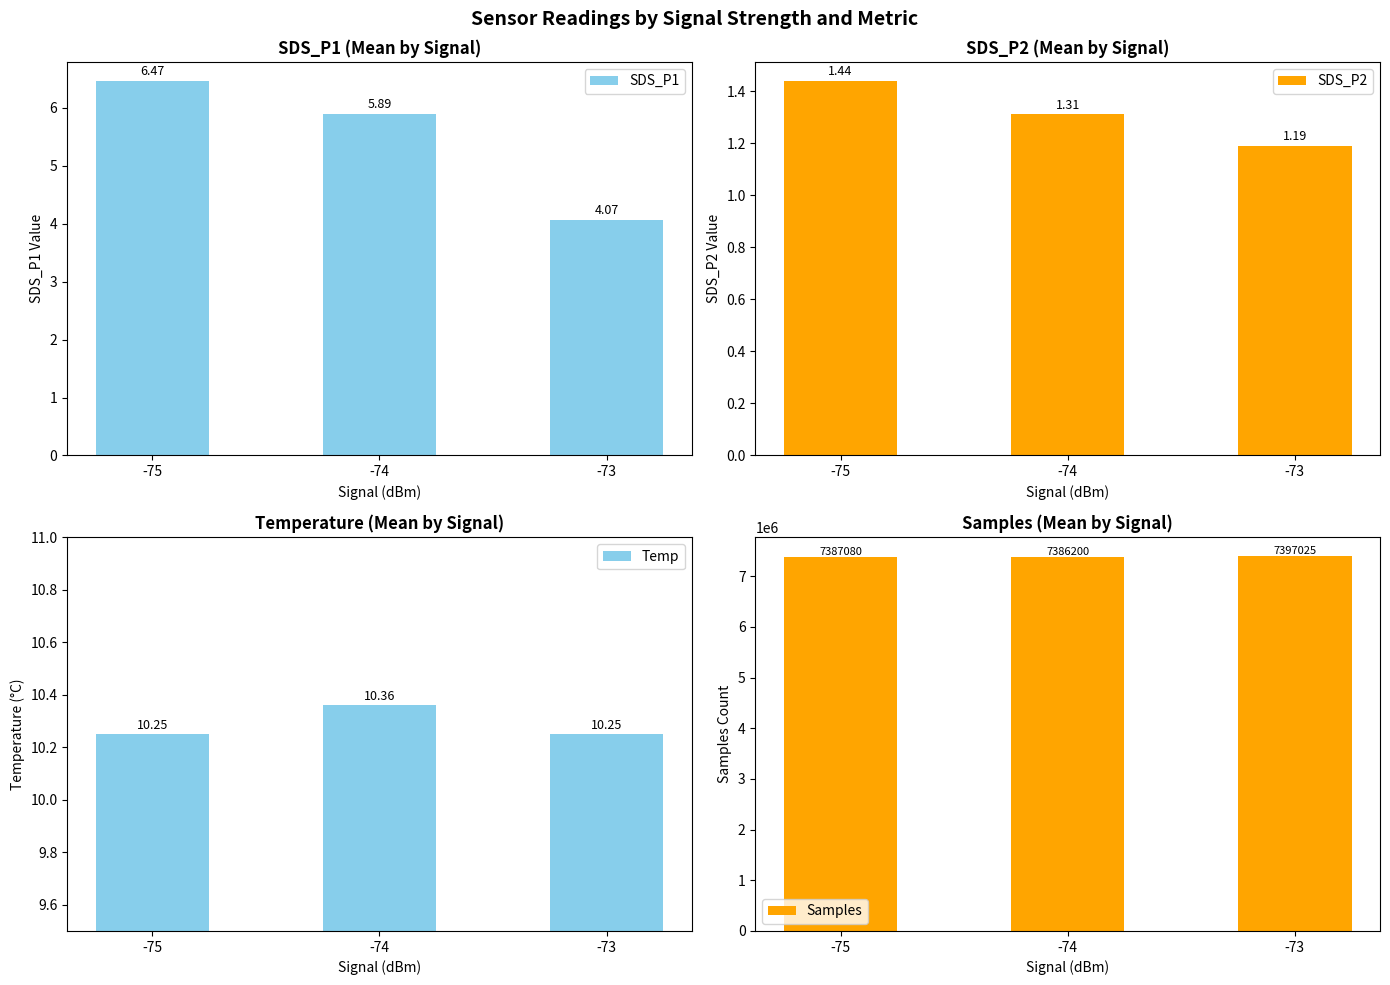

List the series in order of their peak value, highest first.

Samples, Temp, SDS_P1, SDS_P2